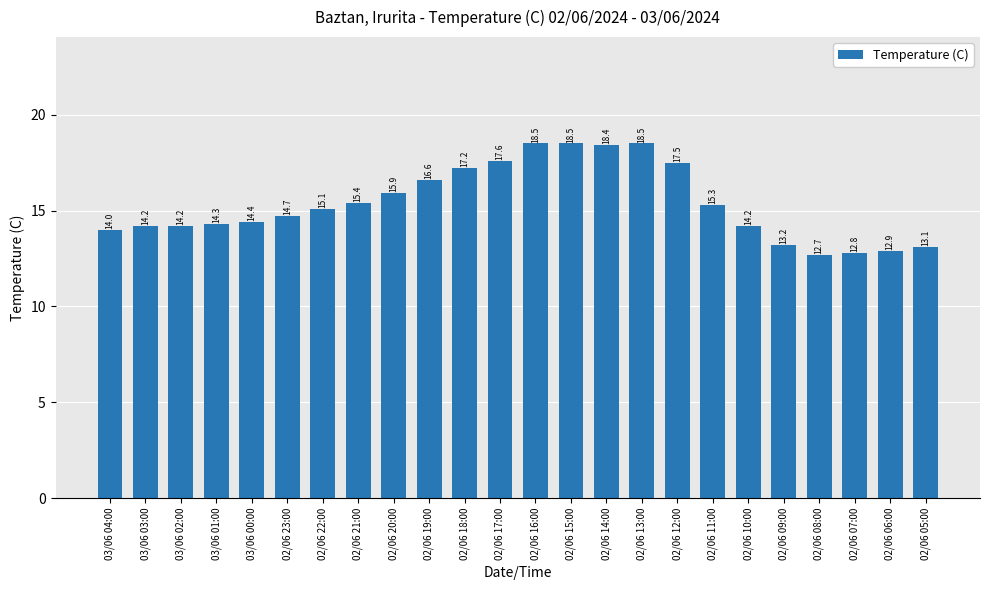

Where is the data nearest to the value 15?

02/06 22:00